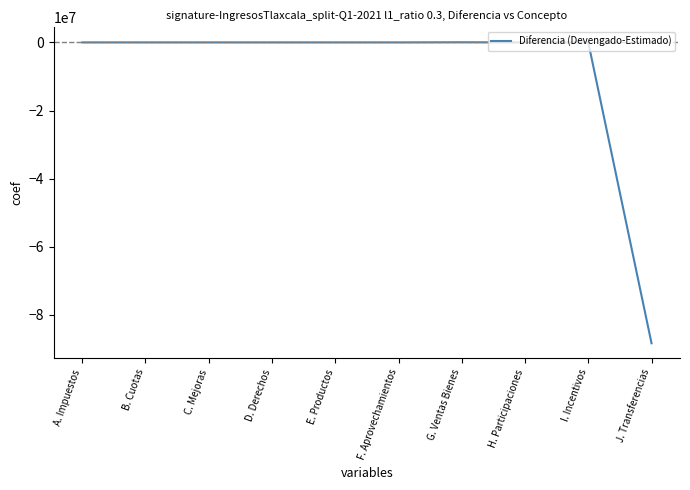

True or false: the data shows 0.0 at C. Mejoras.

True